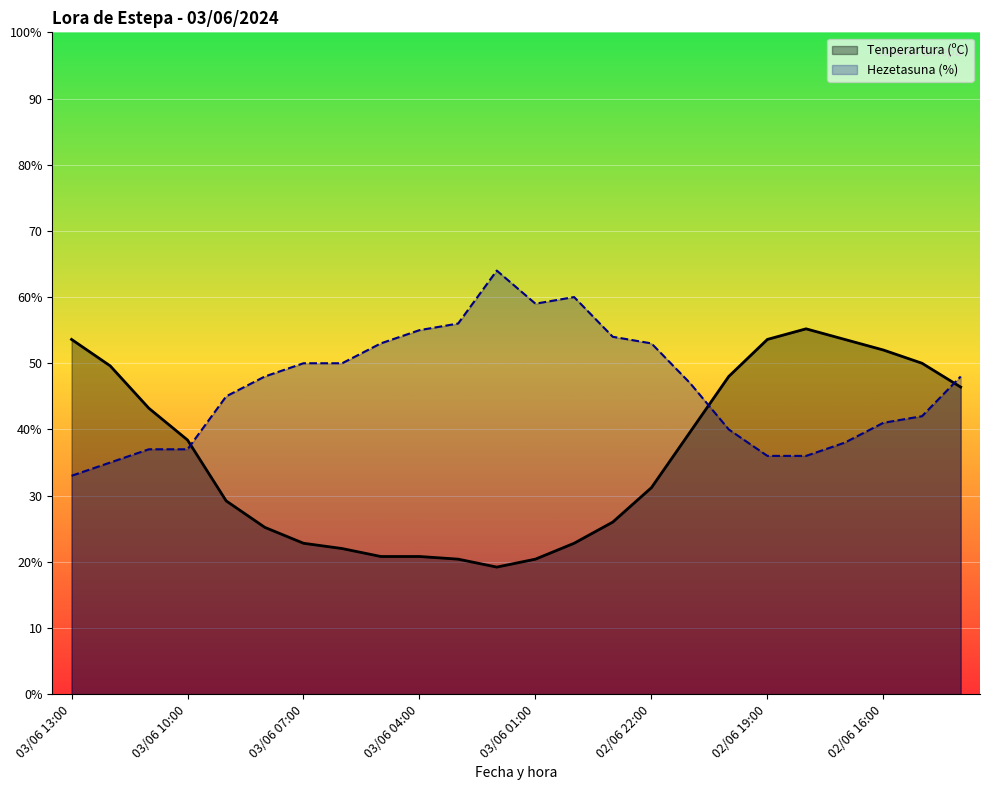

How many intersections are there between Tenperartura (ºC) line and Hezetasuna (%) line?

3